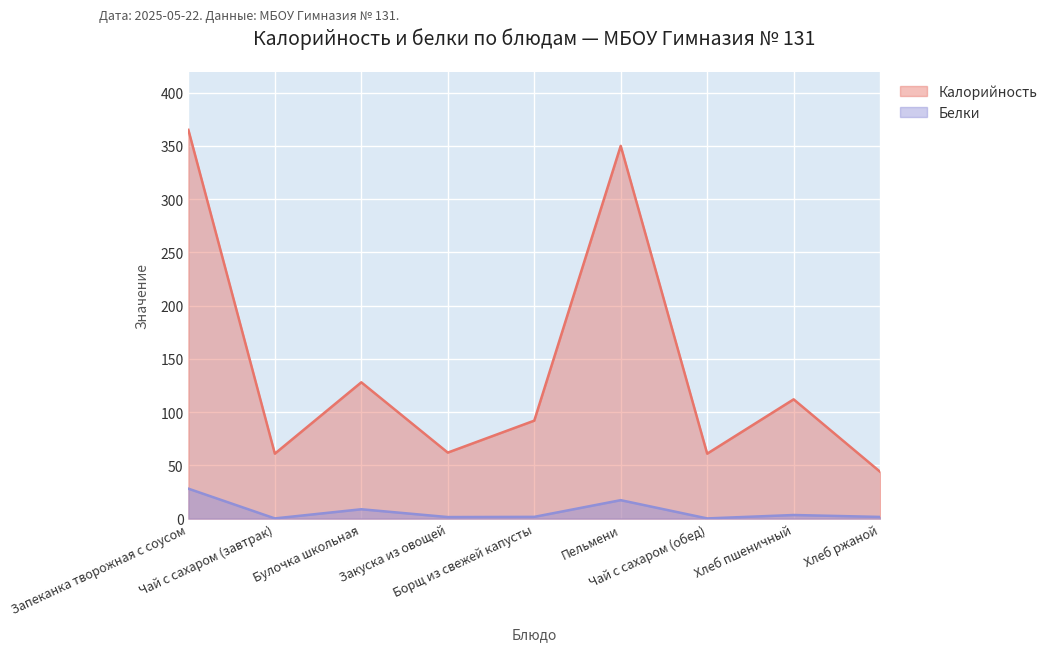

Where is the first local minimum for Белки?

Чай с сахаром (завтрак)